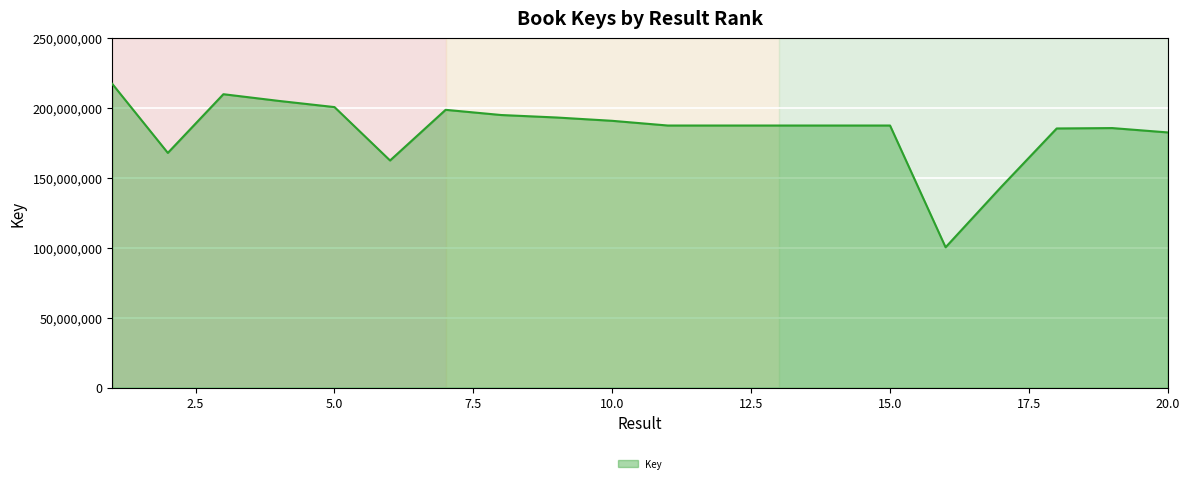

Does the chart have visible grid lines?

Yes